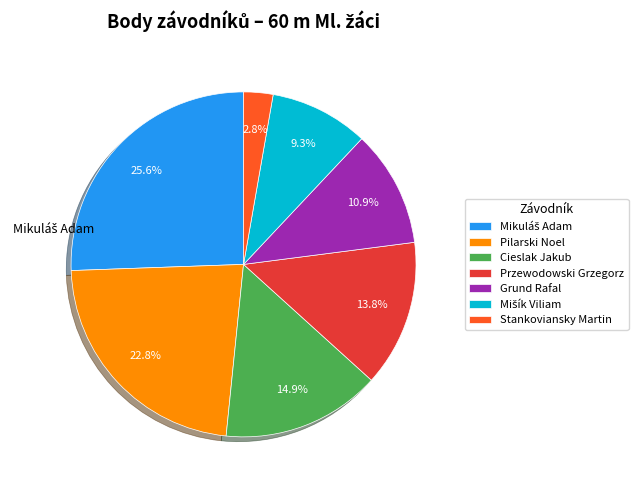

What is the smallest slice in the pie chart?

Stankoviansky Martin